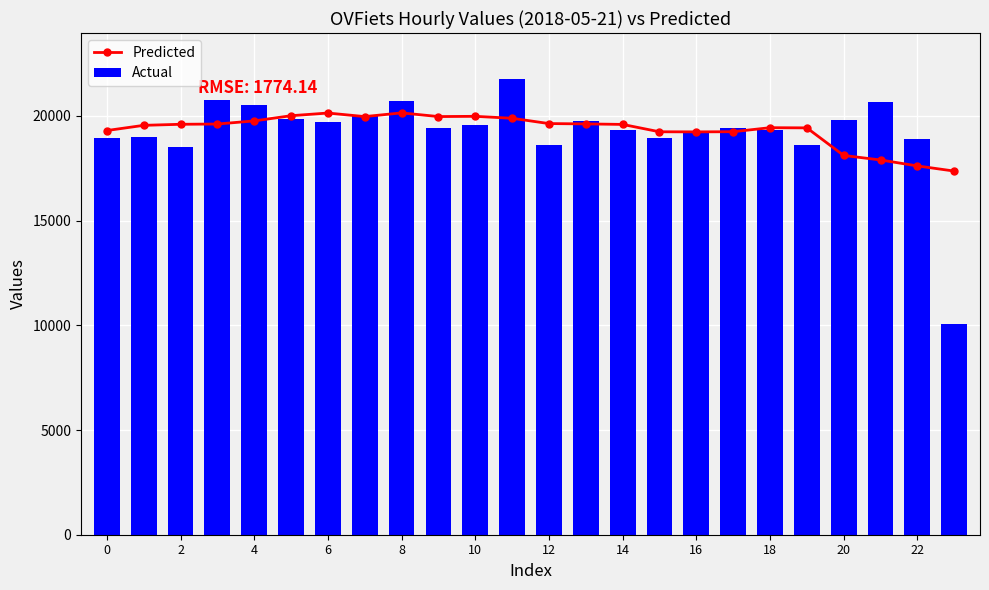

What is the highest value of the Actual series?

21781